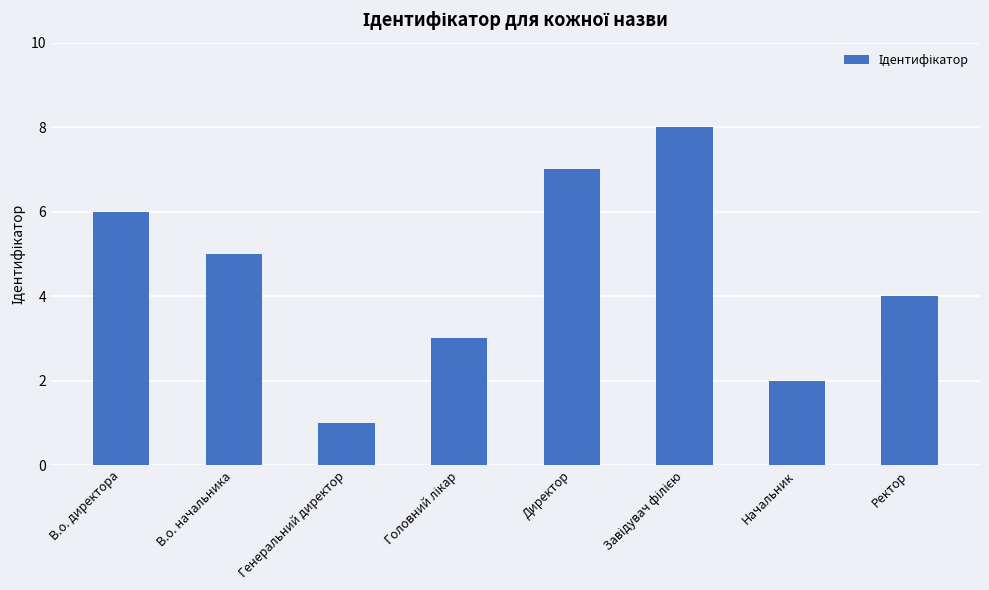

The value at Генеральний директор is 1. True or false?

True